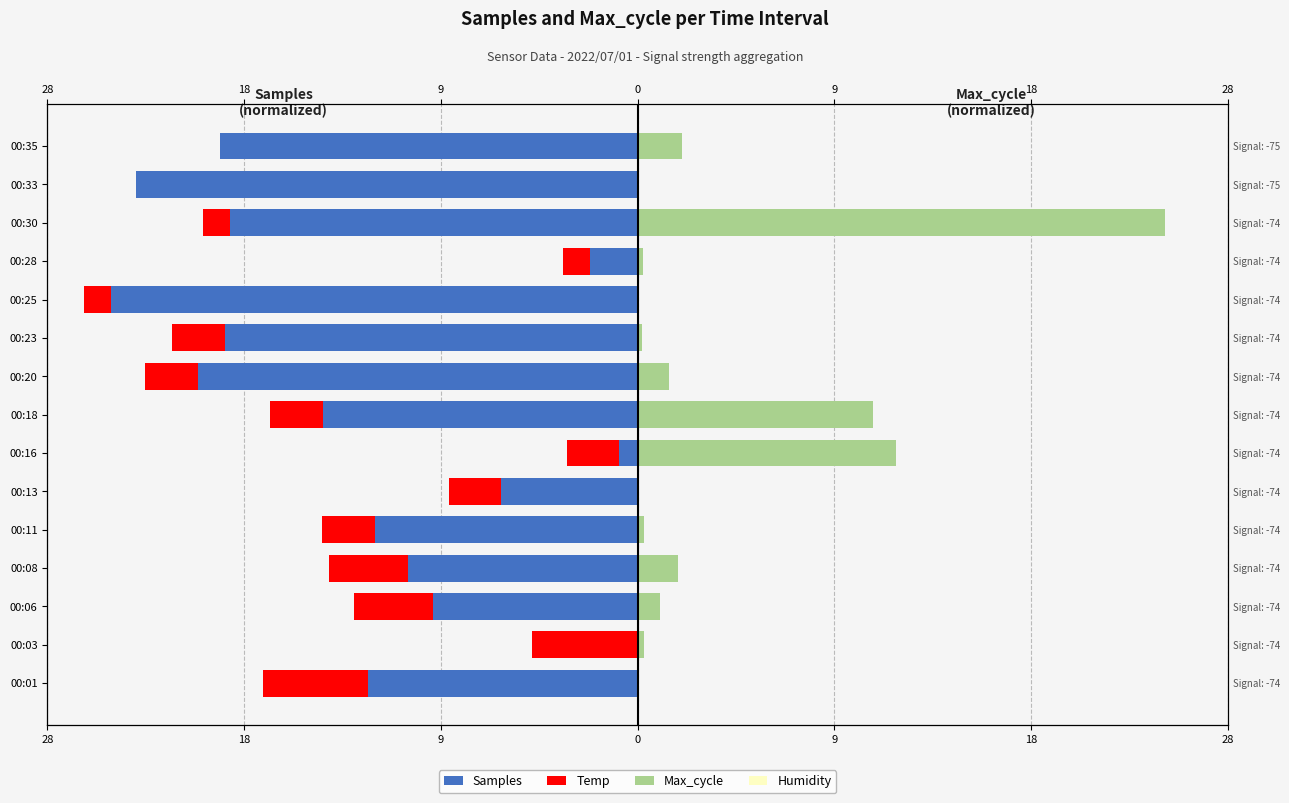

Which series changed the most between 00:06 and 00:30?

Max_cycle